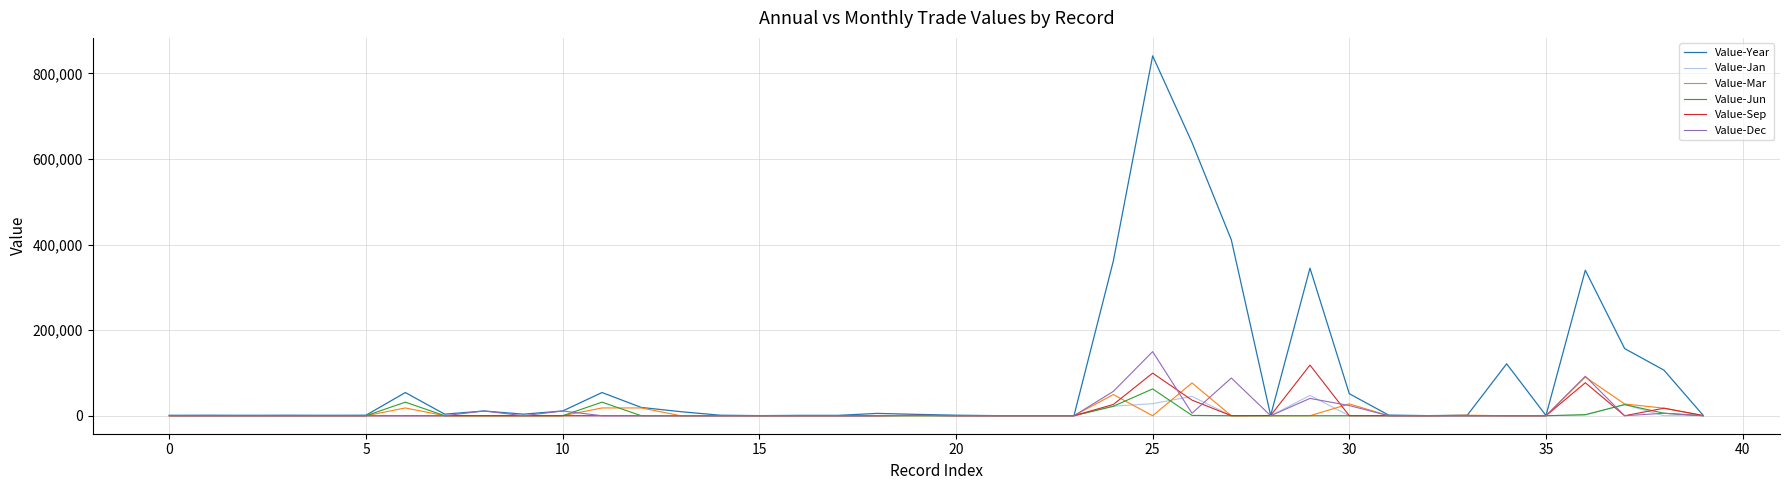

Which series has the largest range (max minus min)?

Value-Year